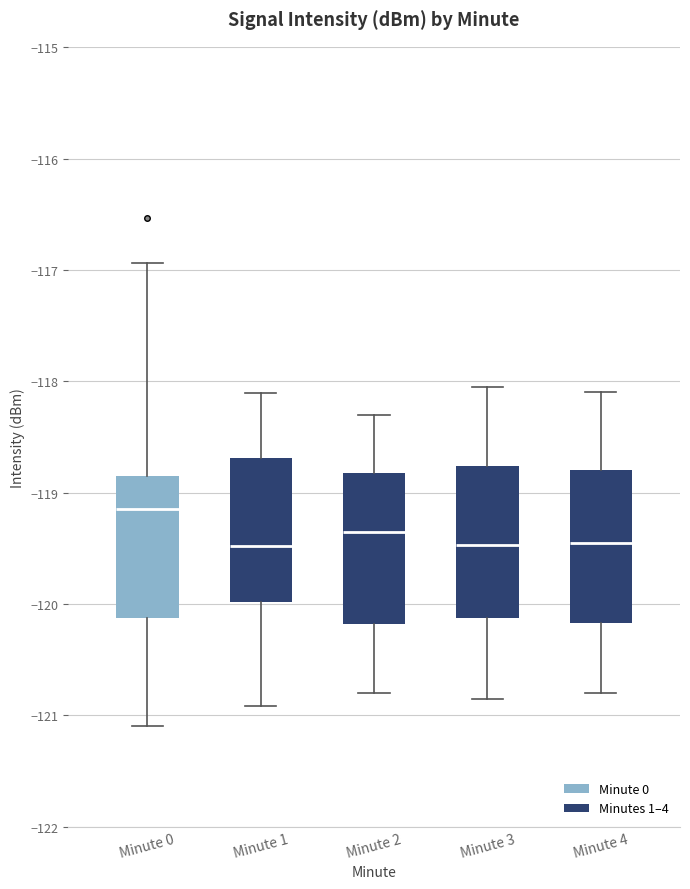

Reading left to right, read every box against the y-axis: the position of its median line, the range the box covers, and the ends of its whiskers. The values are not printed on the chart, so give them approximately, as read against the axis.

Minute 0: median -119.1, box -120.1 to -118.8, whiskers -121.1 to -116.9
Minute 1: median -119.5, box -120.0 to -118.7, whiskers -120.9 to -118.1
Minute 2: median -119.3, box -120.2 to -118.8, whiskers -120.8 to -118.3
Minute 3: median -119.5, box -120.1 to -118.8, whiskers -120.8 to -118.0
Minute 4: median -119.4, box -120.2 to -118.8, whiskers -120.8 to -118.1